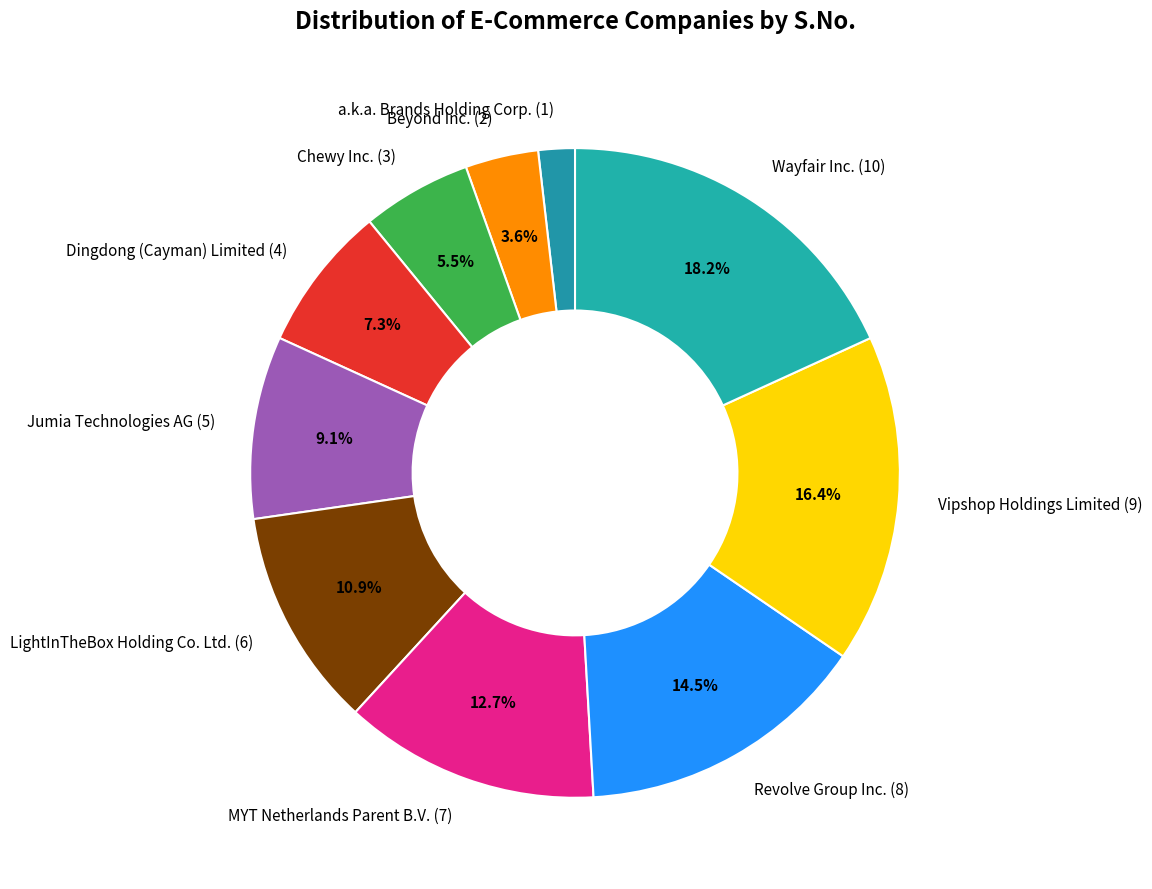

Combined, do Revolve Group Inc. and Vipshop Holdings Limited account for over 50%?

No